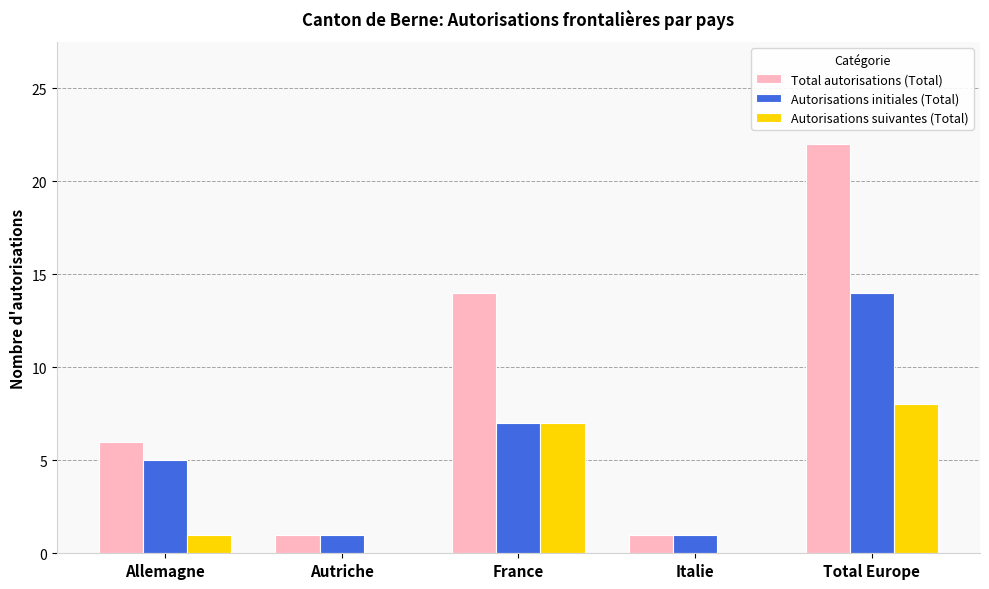

Count the number of data series in this chart.

3